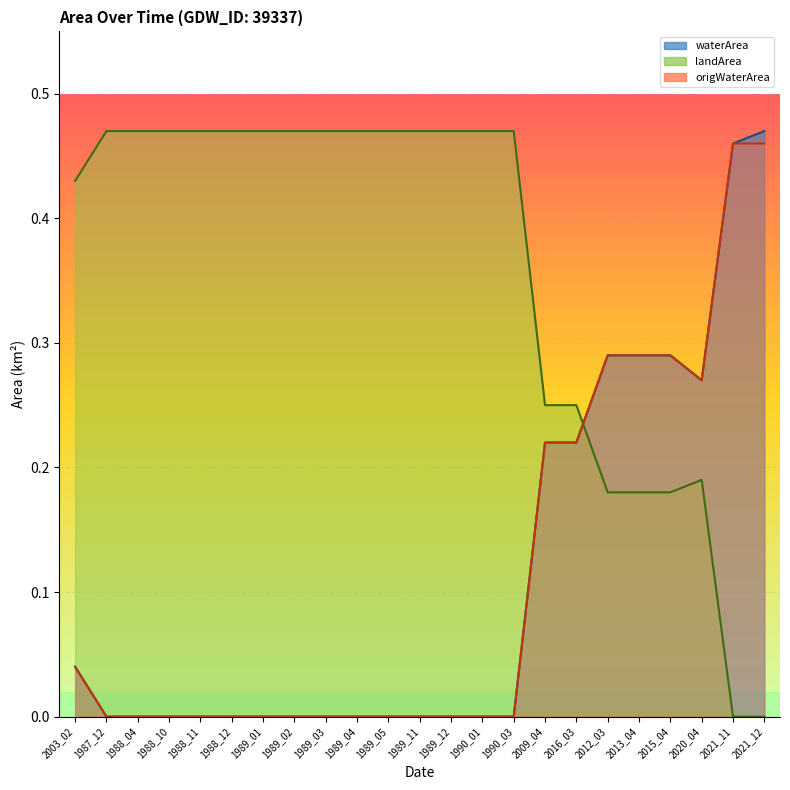

Does the chart display data point markers on the line(s)?

No